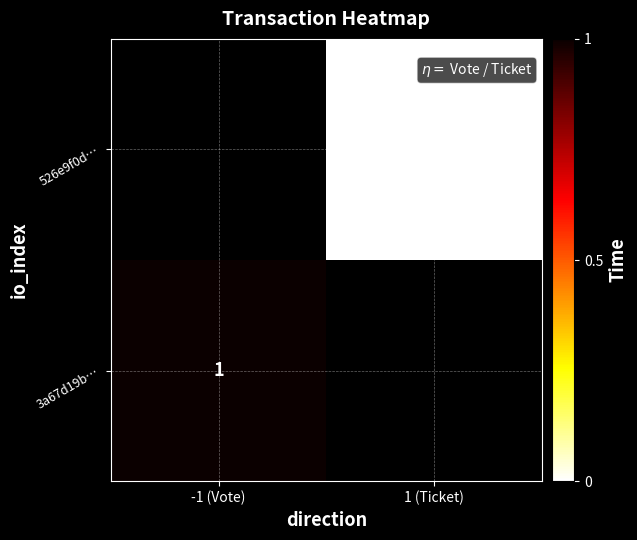

How many categories are shown in the chart?

2